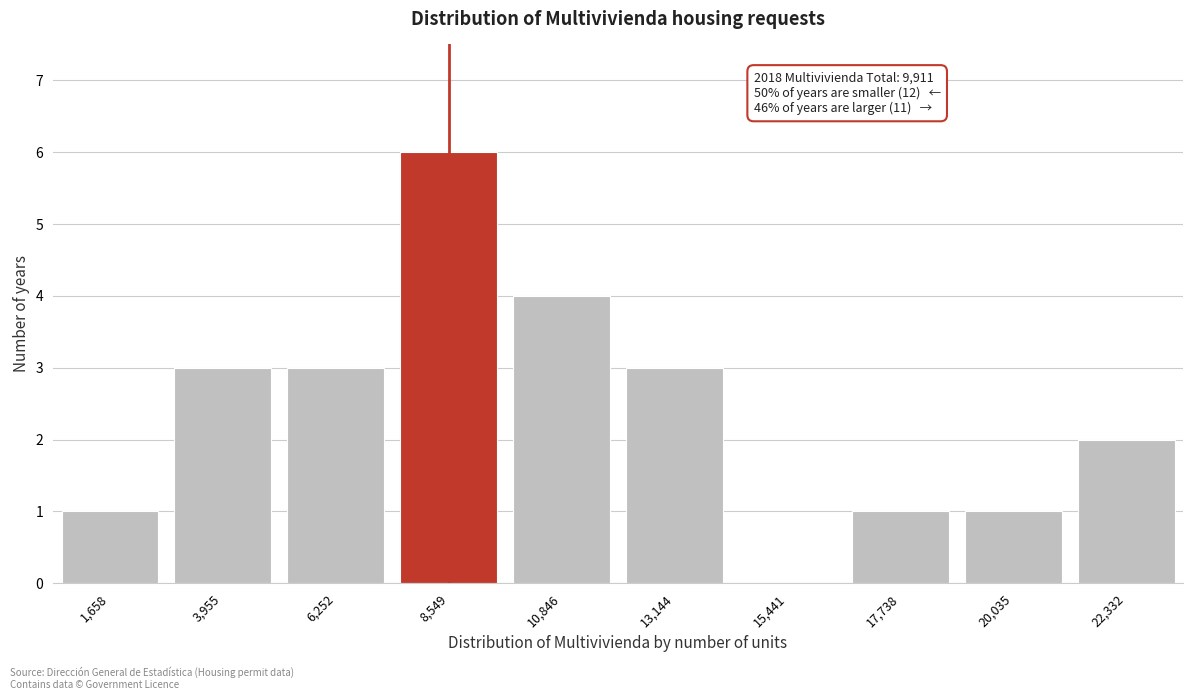

Reading right to left, list all the values displayed in this chart.

22,332=2	20,035=1	17,738=1	15,441=0	13,144=3	10,846=4	8,549=6	6,252=3	3,955=3	1,658=1